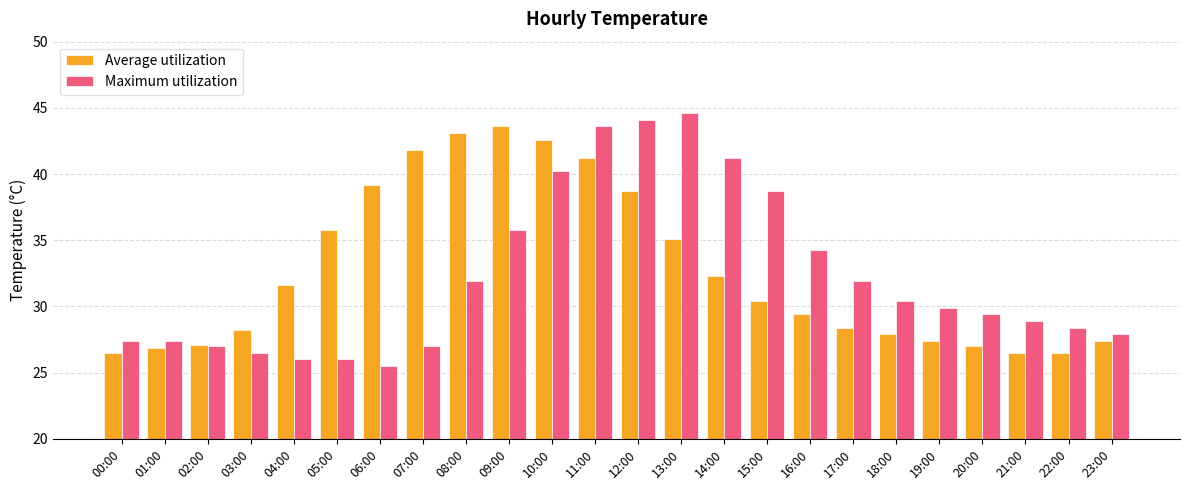

Is the value of Average utilization at 06:00 greater than the value of Maximum utilization at 13:00?

No